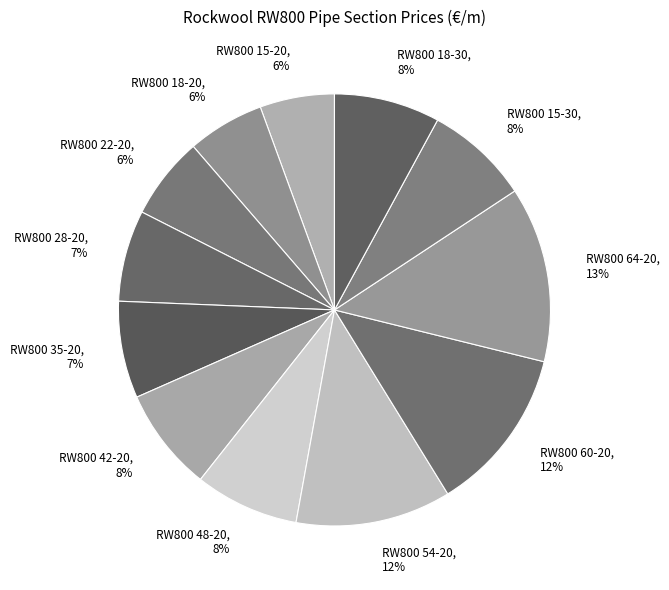

What is the largest slice in the pie chart?

RW800 64-20